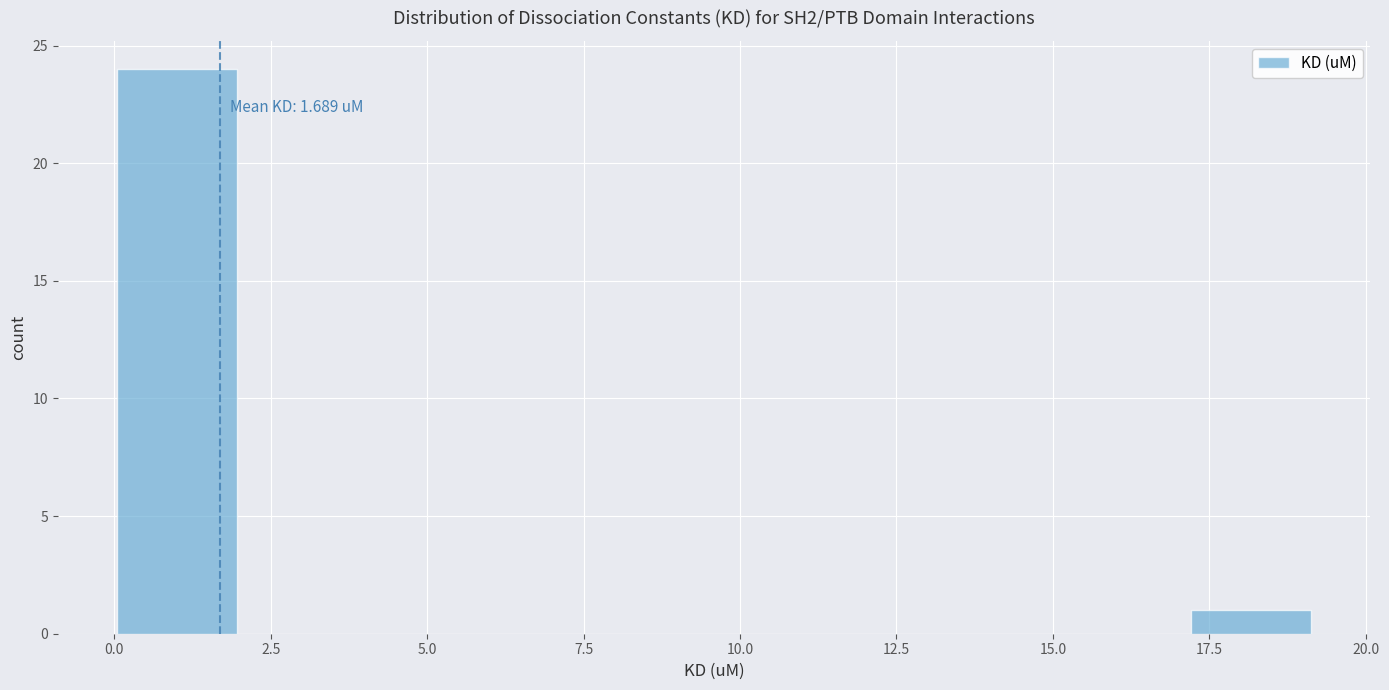

Around what value on the x-axis is the tallest bar? Give the approximate position of its centre, as read against the axis.

1.0